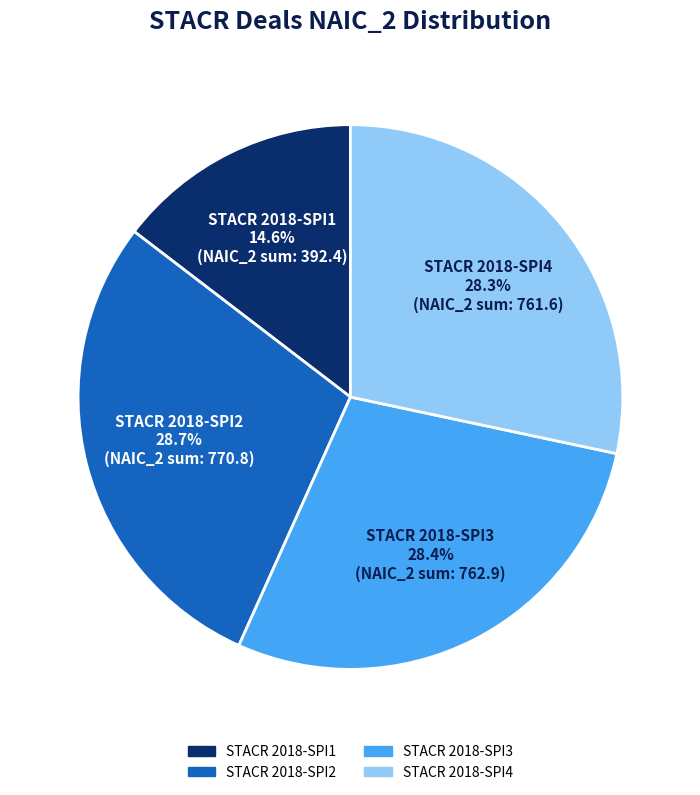

Does any single category account for the majority?

No